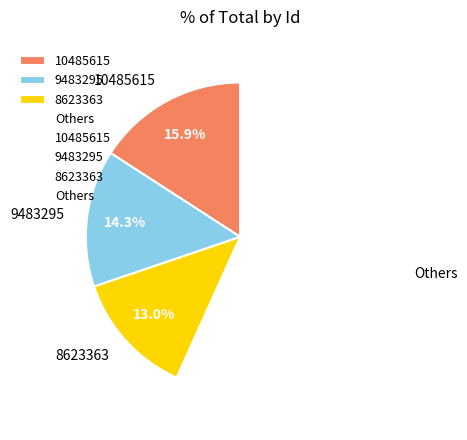

What percentage is NOT represented by 10485615?

84.1%